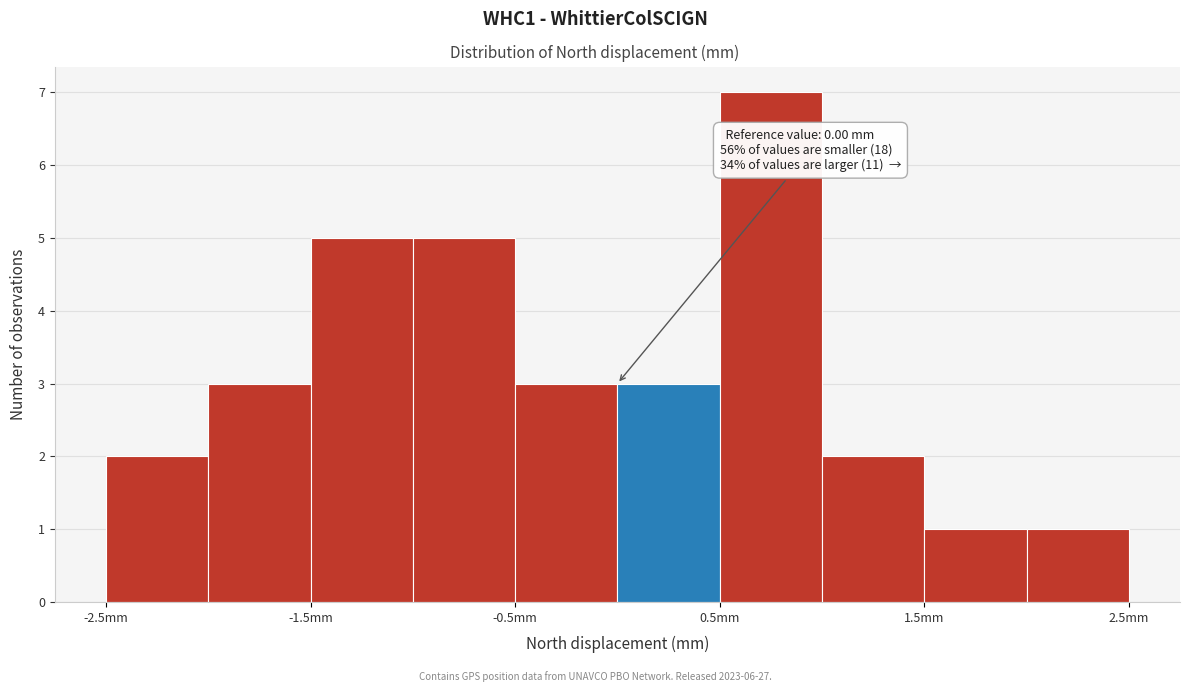

Over which range of the x-axis is the bar tallest?

0.5 to 1.0